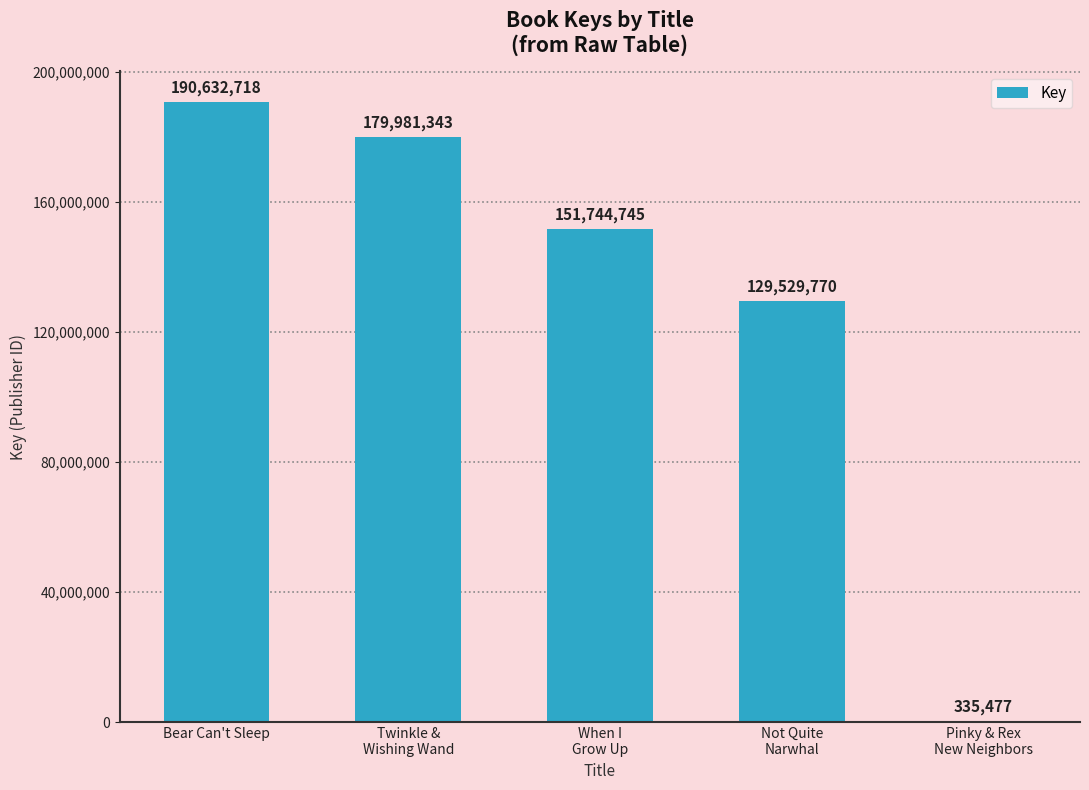

What is the change in value from Bear Can't Sleep to Not Quite
Narwhal?

-61102948